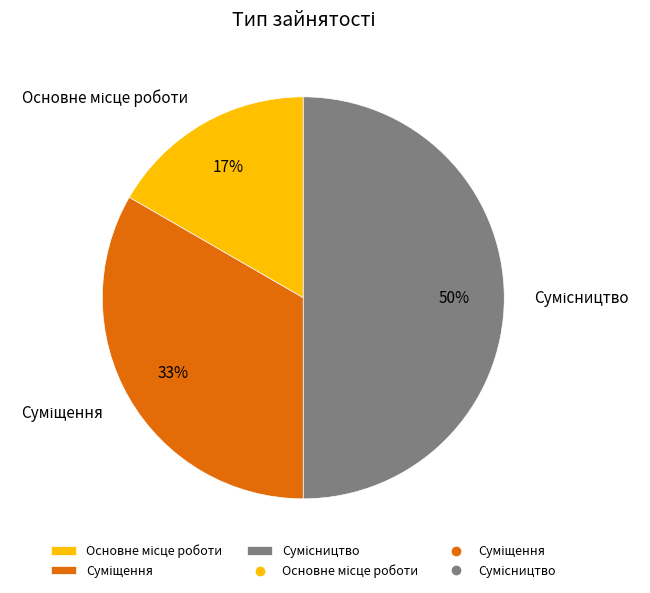

To the nearest percent, what is the average slice percentage?

33%